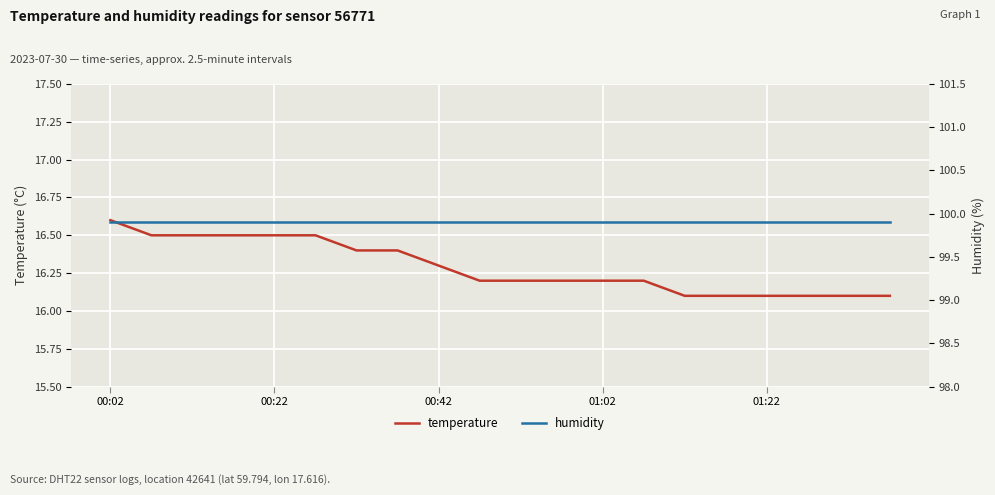

The value of temperature at 00:22 is 8.8. True or false?

False